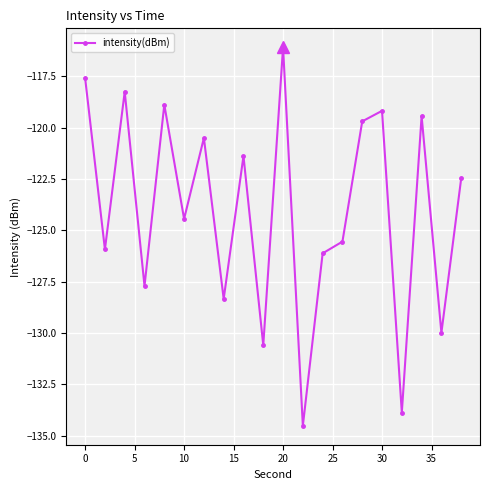

What is the smallest value displayed?

-134.5